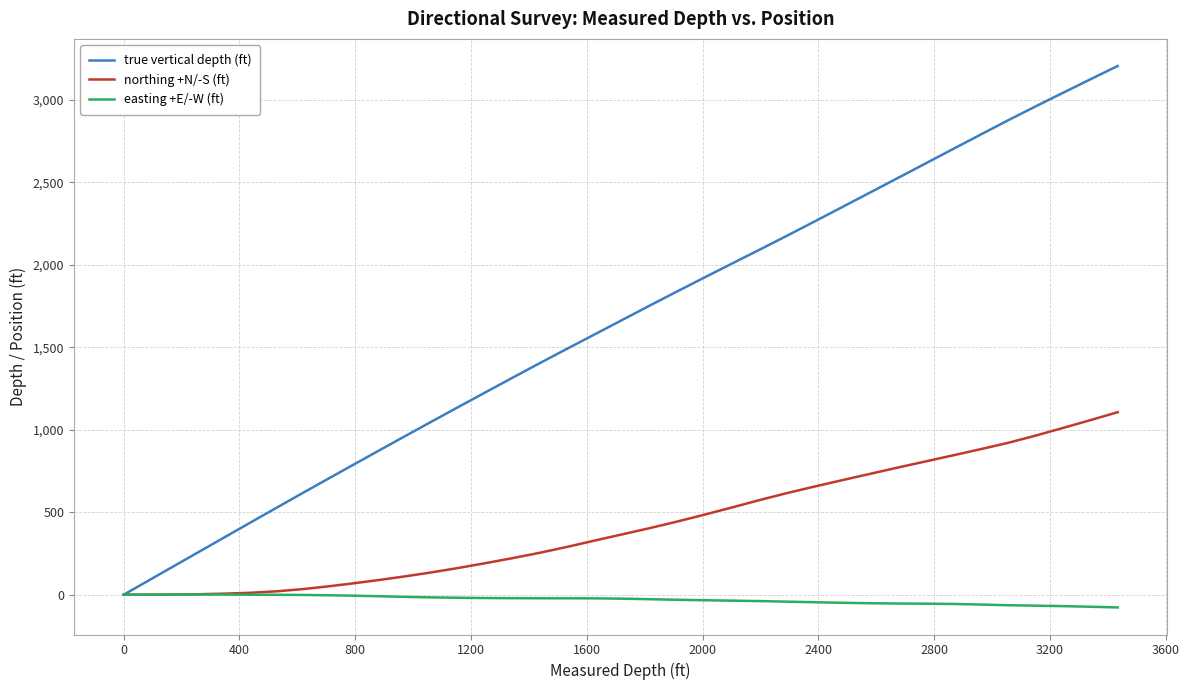

What is the minimum value shown in the chart?

-77.1